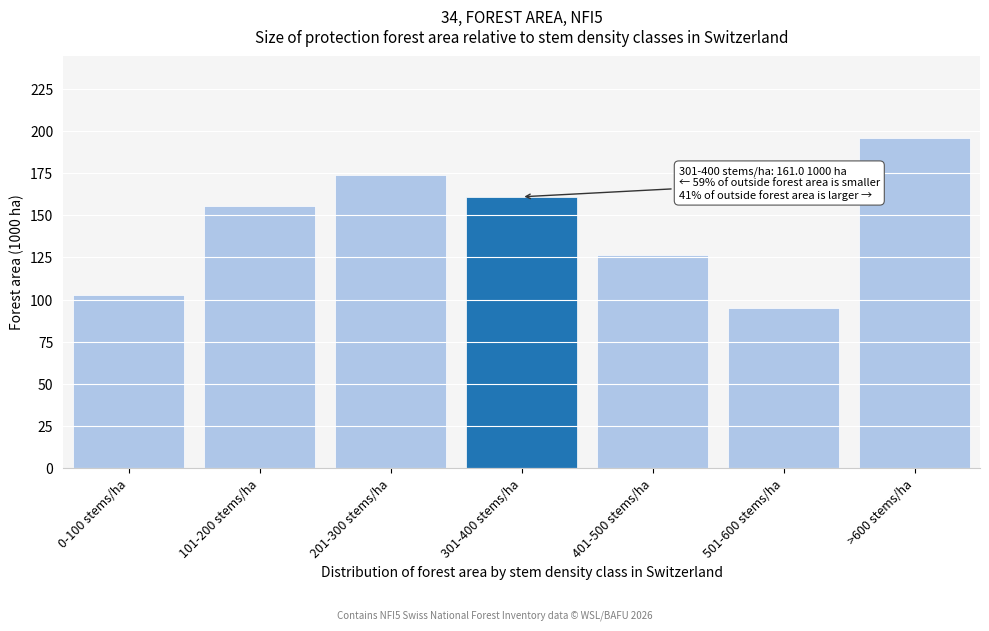

Reading left to right, transcribe all the data shown in this chart.

102.8	155.8	174.0	161.0	126.5	95.0	195.7